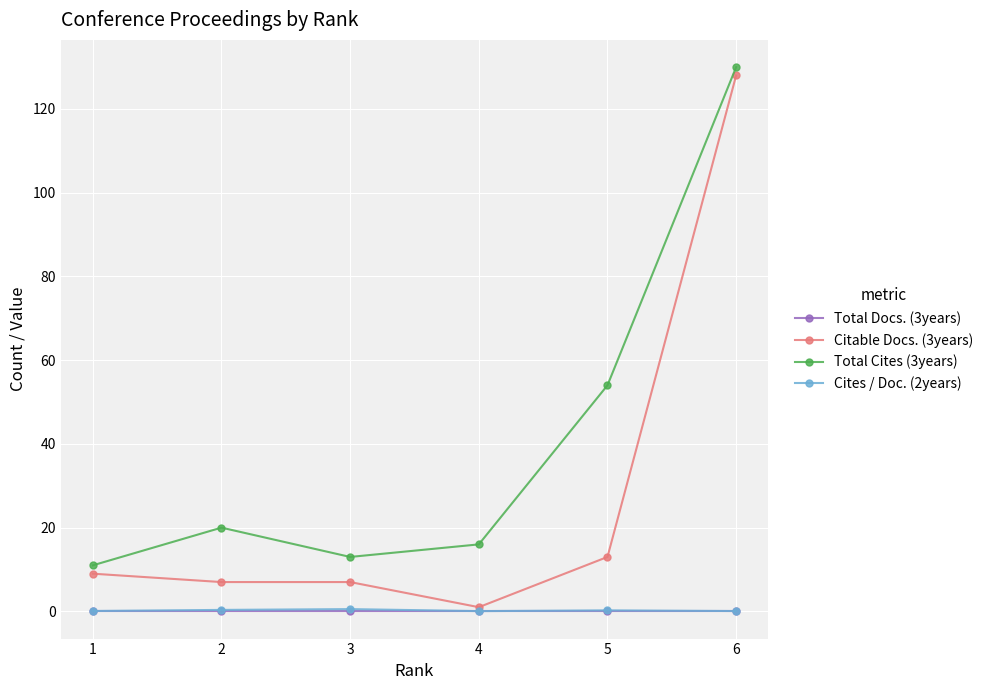

Which series has the widest spread of values?

Citable Docs. (3years)